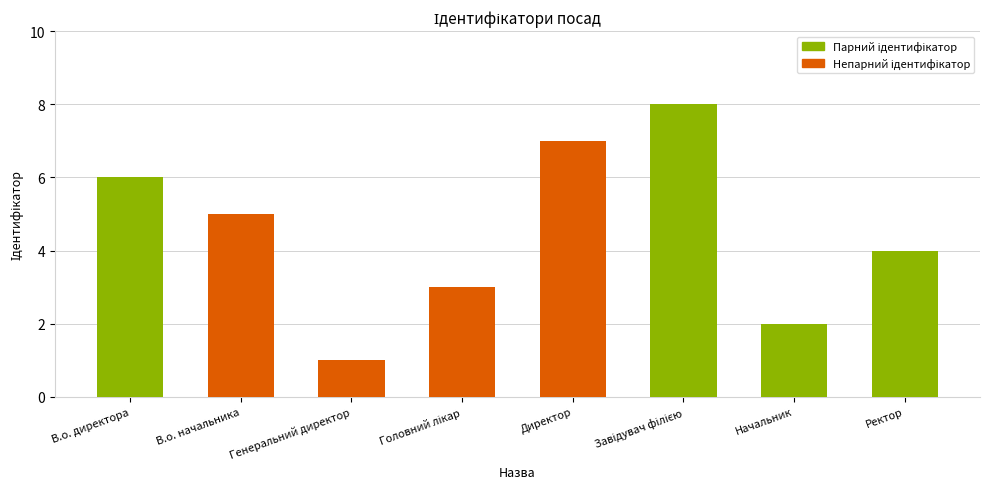

What position from the right is Генеральний директор?

6